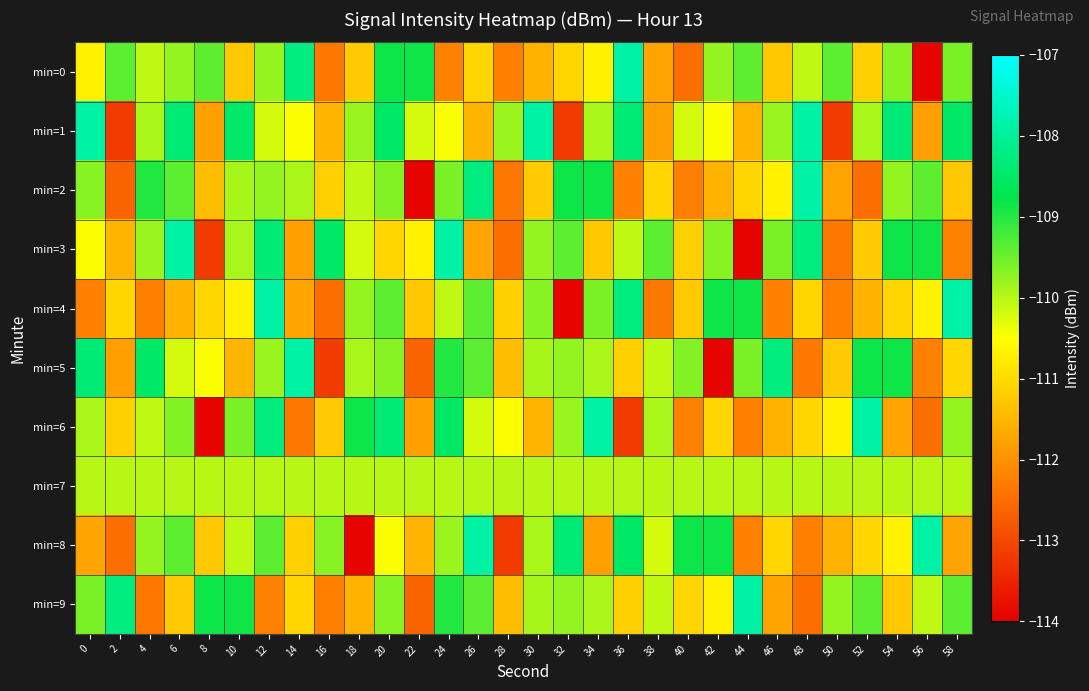

What is the total value across all series at 22?

-1113.5